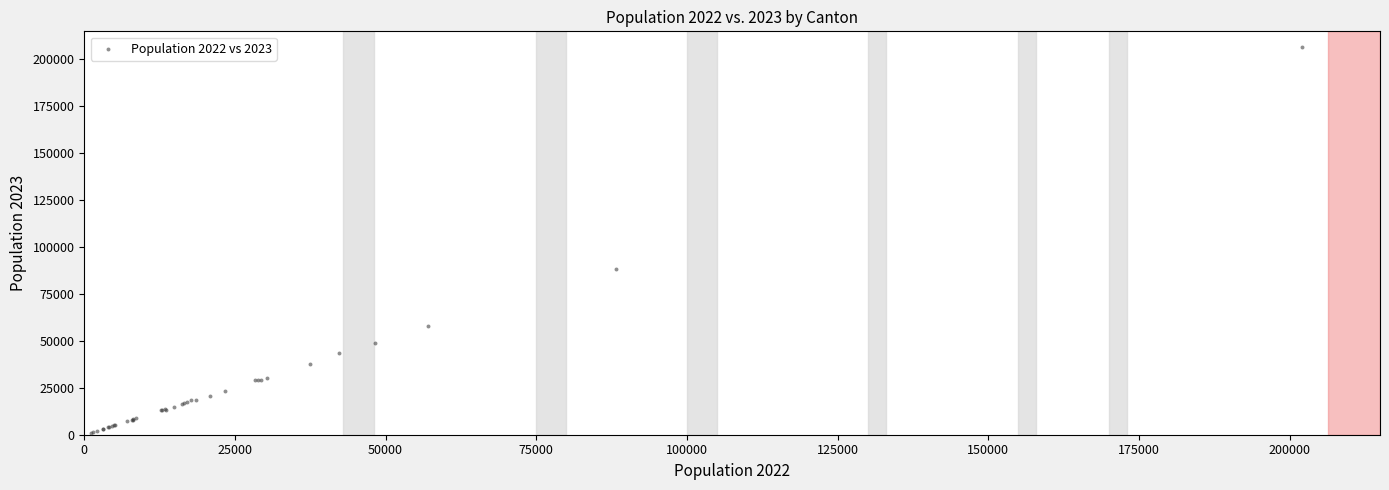

What Y value in the scatter plot is closest to 103952?

88414.6